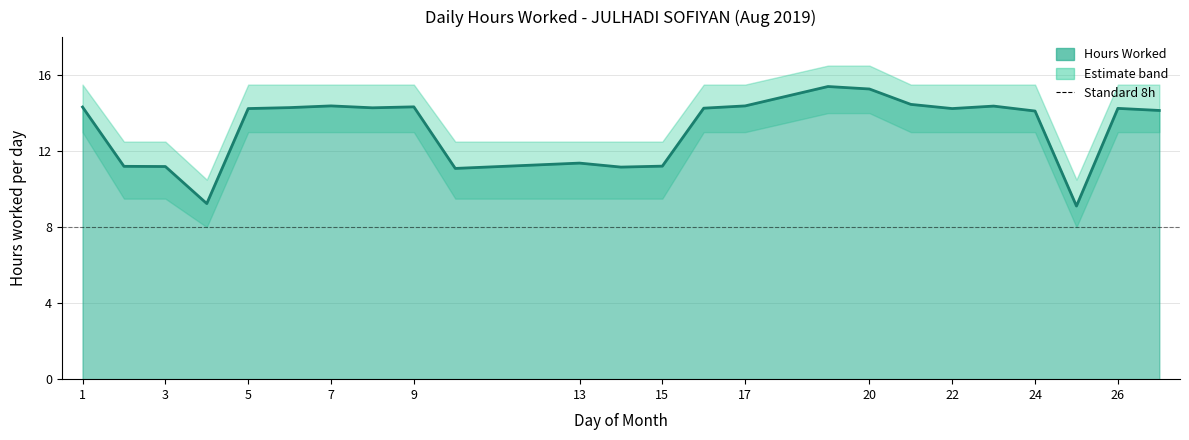

Which series has the widest spread of values?

Hours Worked